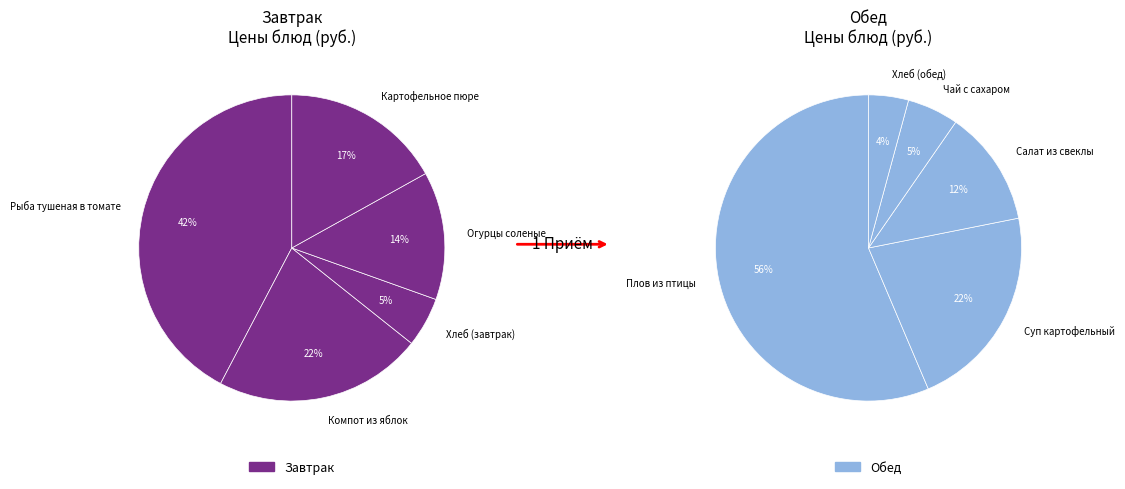

Does any single category account for the majority?

No